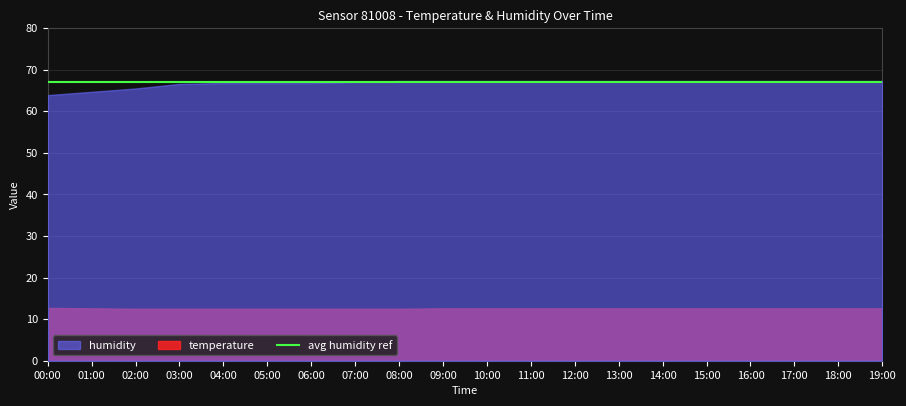

Is it true that humidity equals 67.3 at 09:00?

True